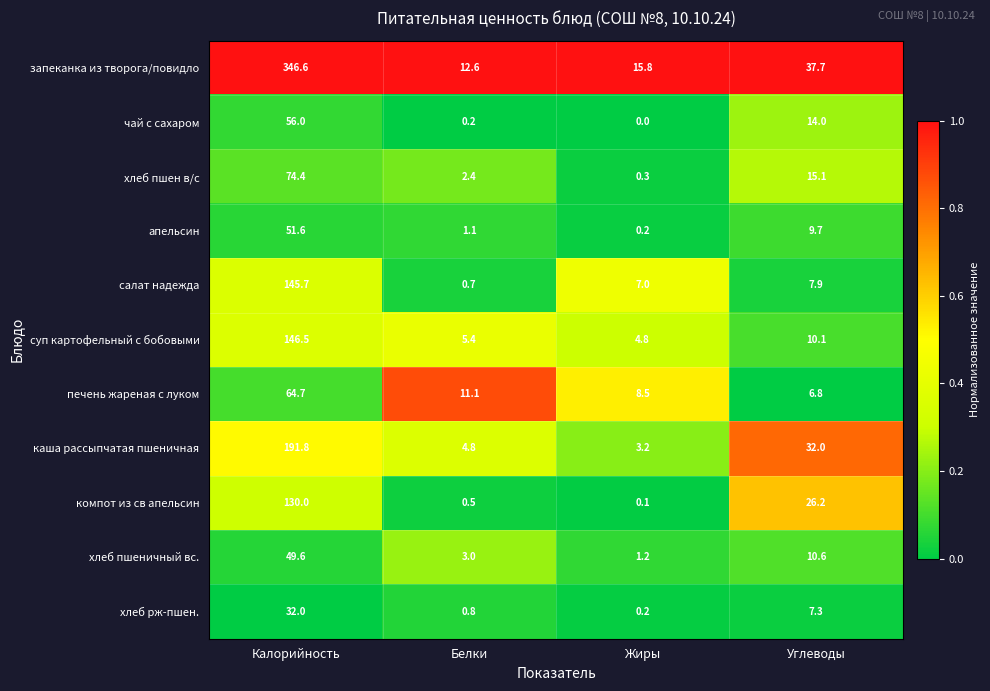

Which series has the largest total across all categories?

запеканка из творога/повидло